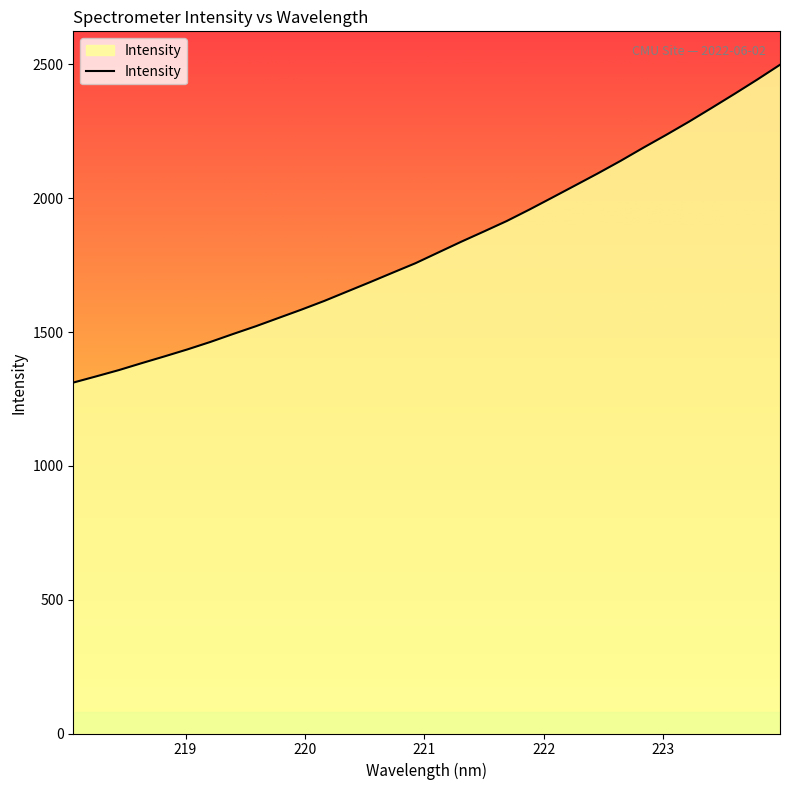

What is the greatest value displayed?

2498.8